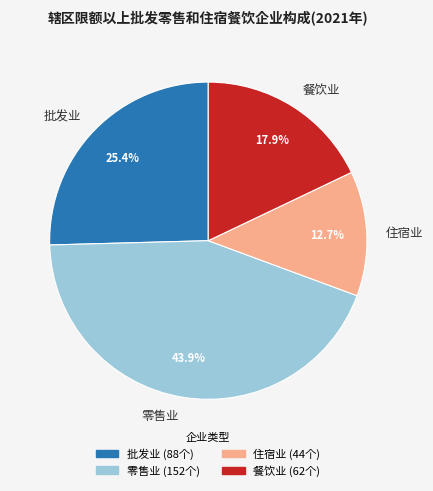

What percentage is the 住宿业 slice, to the nearest percent?

13%